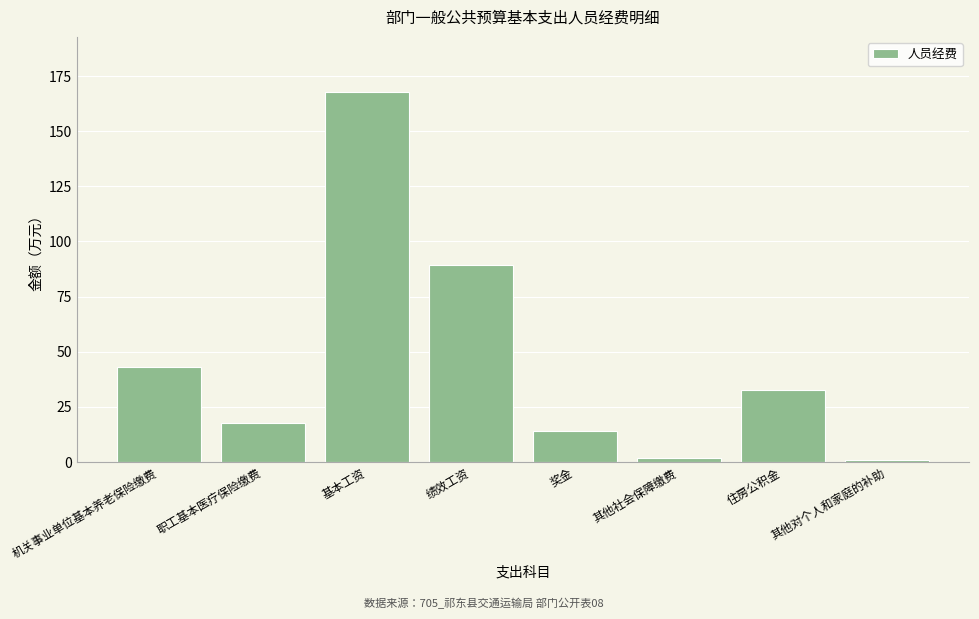

Which category has the highest value across all series?

基本工资